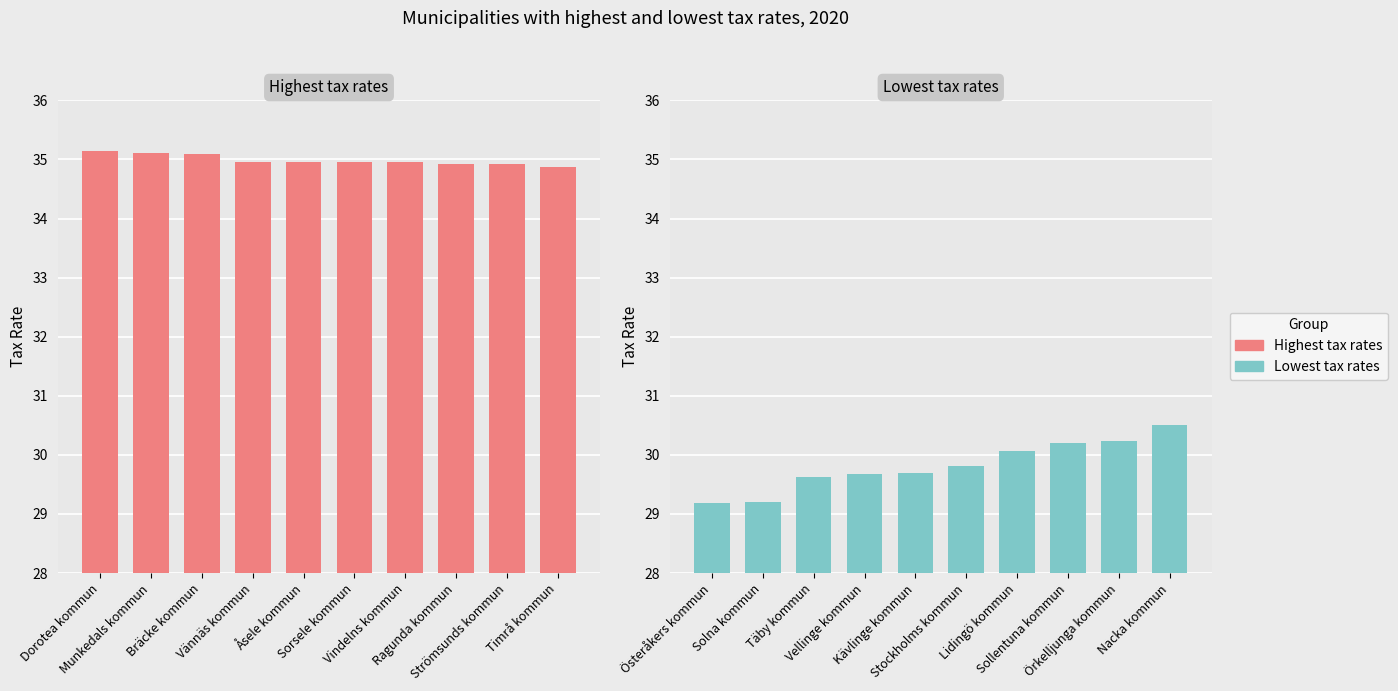

What are all the series names shown in the legend?

Highest tax rates, Lowest tax rates